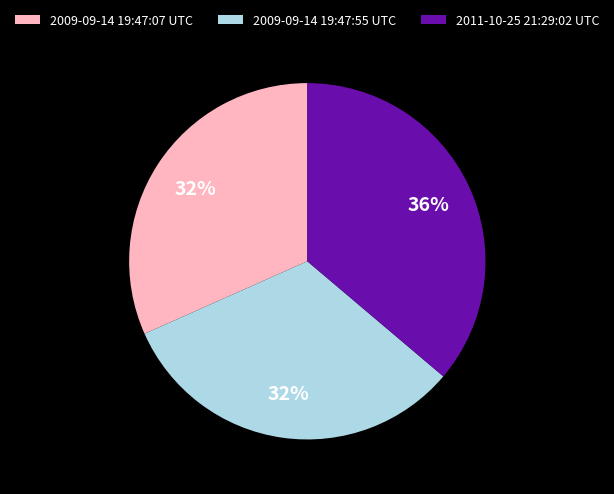

To the nearest percent, what is the difference between the 2009-09-14 19:47:55 UTC and 2011-10-25 21:29:02 UTC slice percentages?

4%